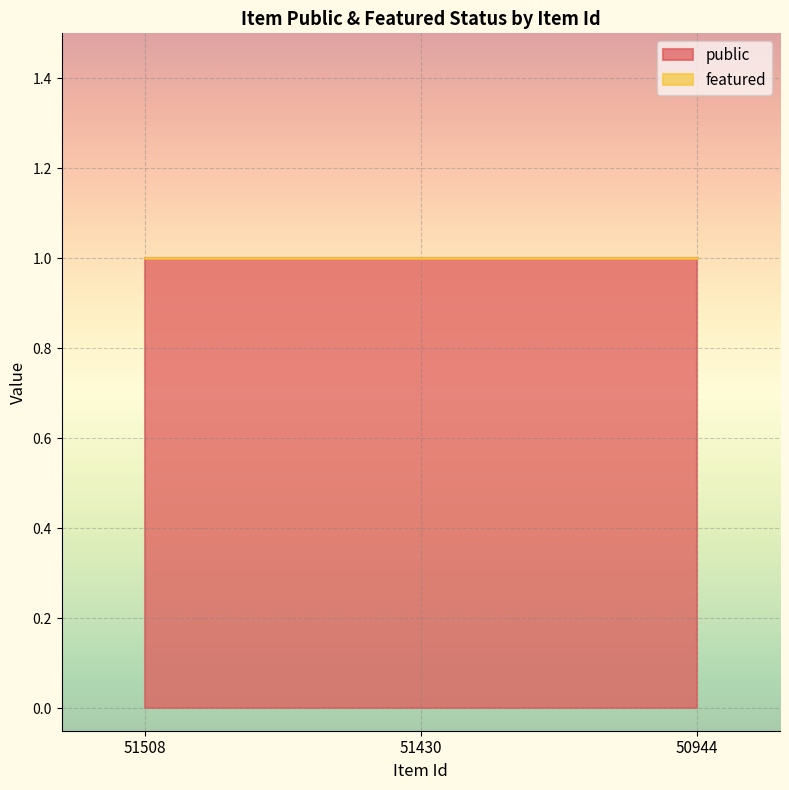

Which label corresponds to the smallest value in the chart?

51508